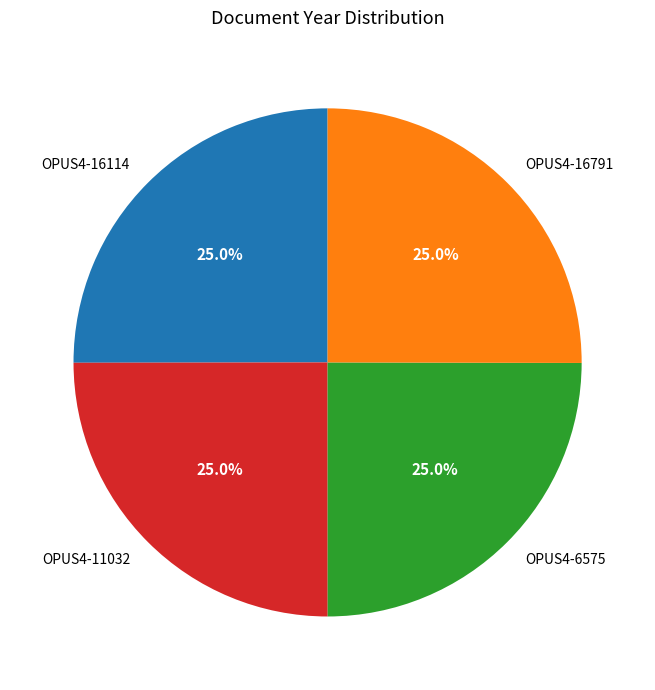

Does any single category account for the majority?

No